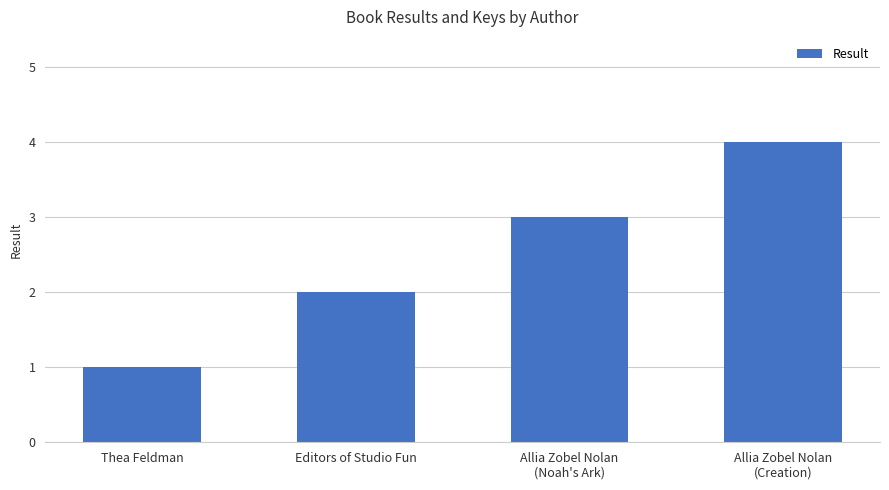

Read the value at Thea Feldman.

1